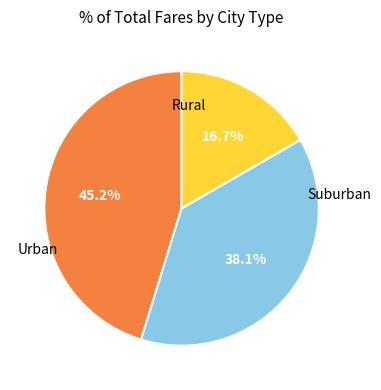

How many slices are in this pie chart?

3